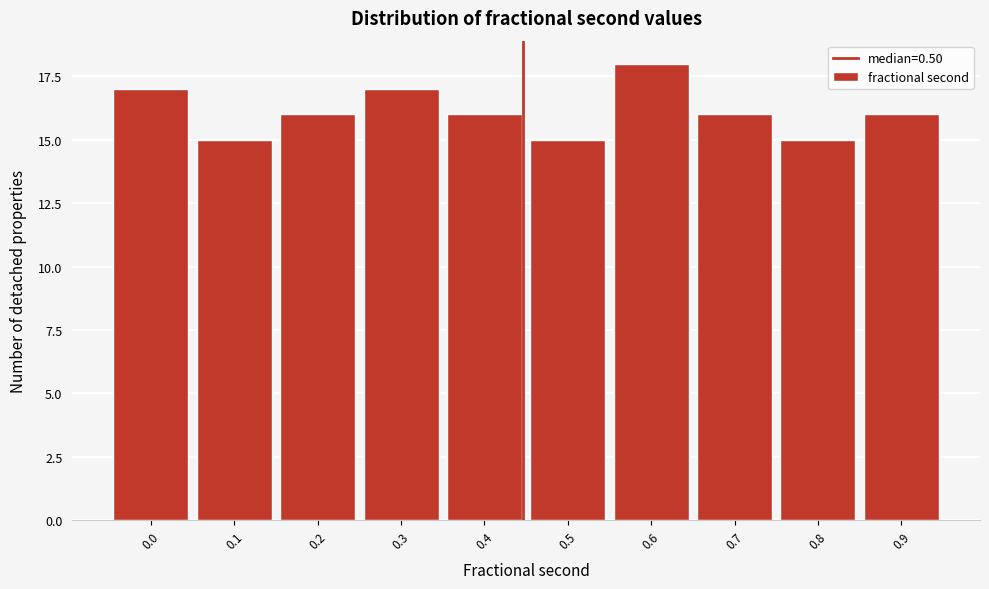

Reading left to right, list all the values displayed in this chart.

0.0=17	0.1=15	0.2=16	0.3=17	0.4=16	0.5=15	0.6=18	0.7=16	0.8=15	0.9=16